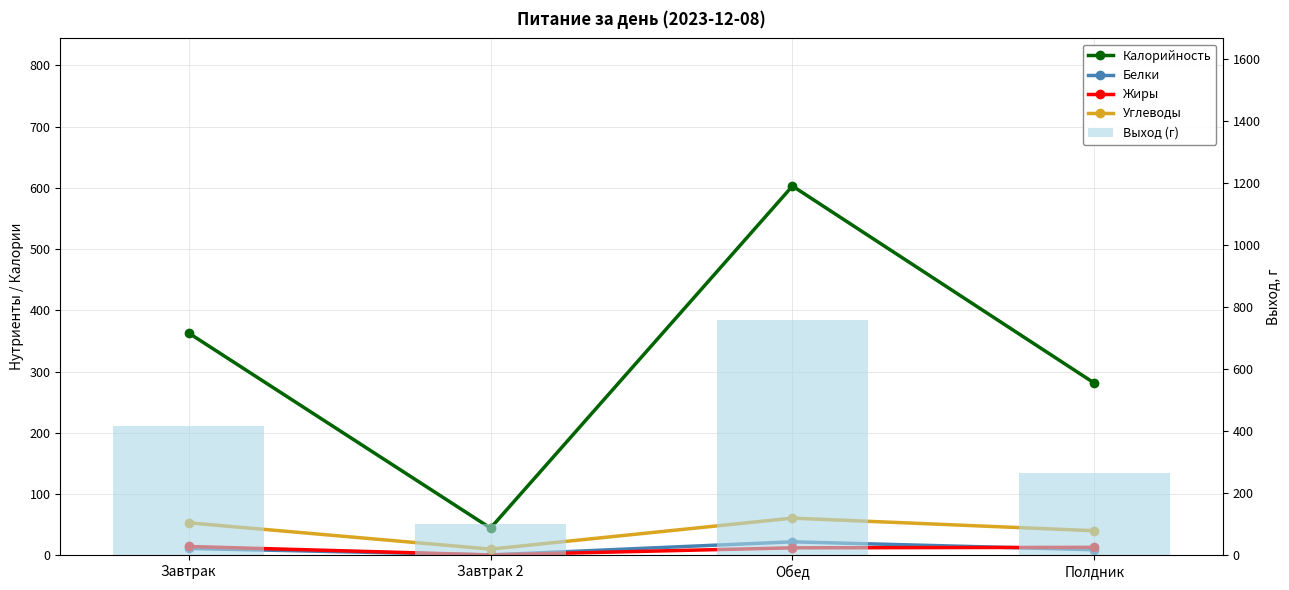

List the labels in order of Выход (г) value, largest first.

Обед, Завтрак, Полдник, Завтрак 2